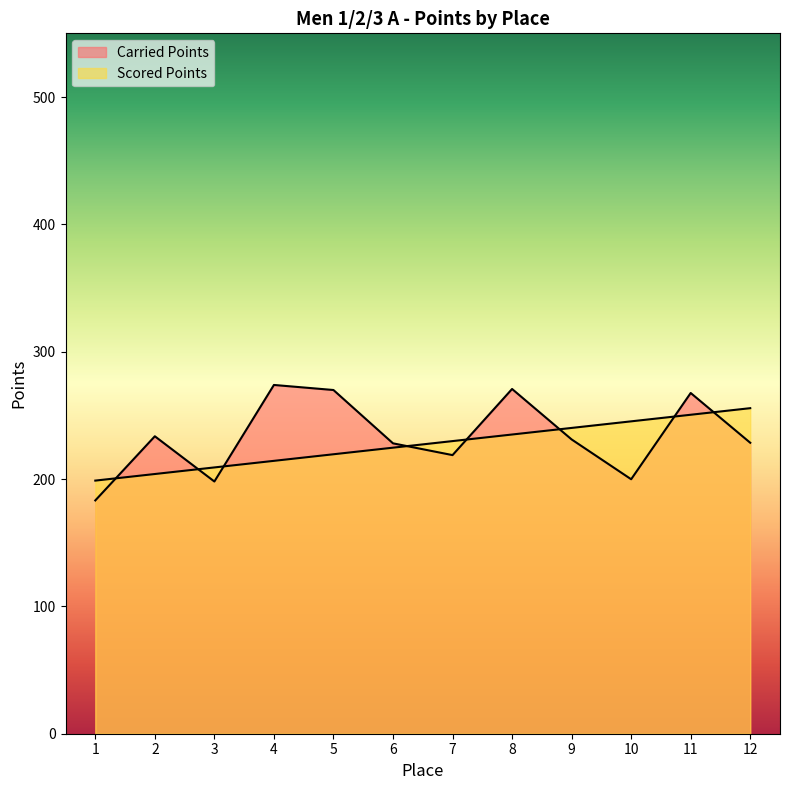

How many times do Scored Points and Carried Points cross each other?

8